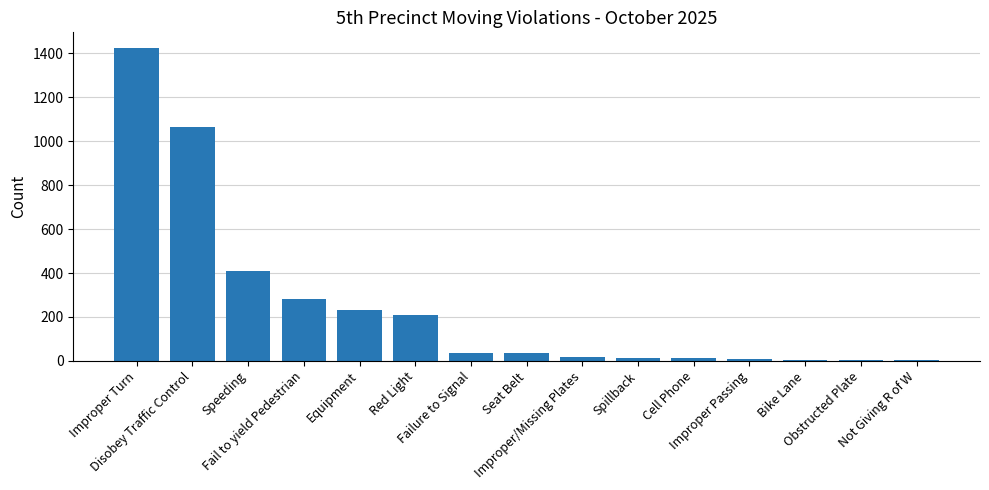

The chart shows a value of 19 at Improper/Missing Plates. True or false?

True